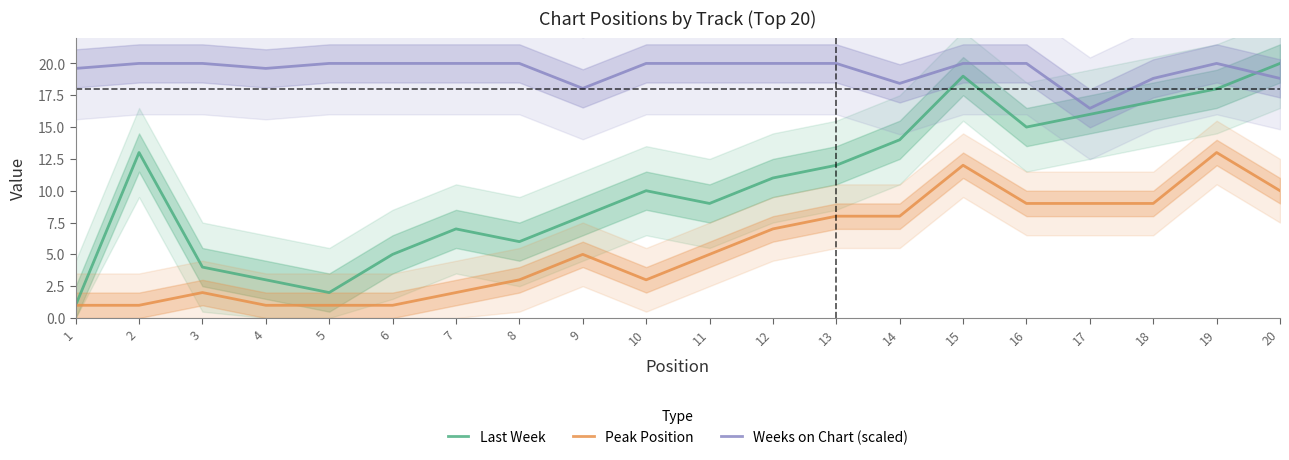

What are all the series names shown in the legend?

Last Week, Peak Position, Weeks on Chart (scaled)